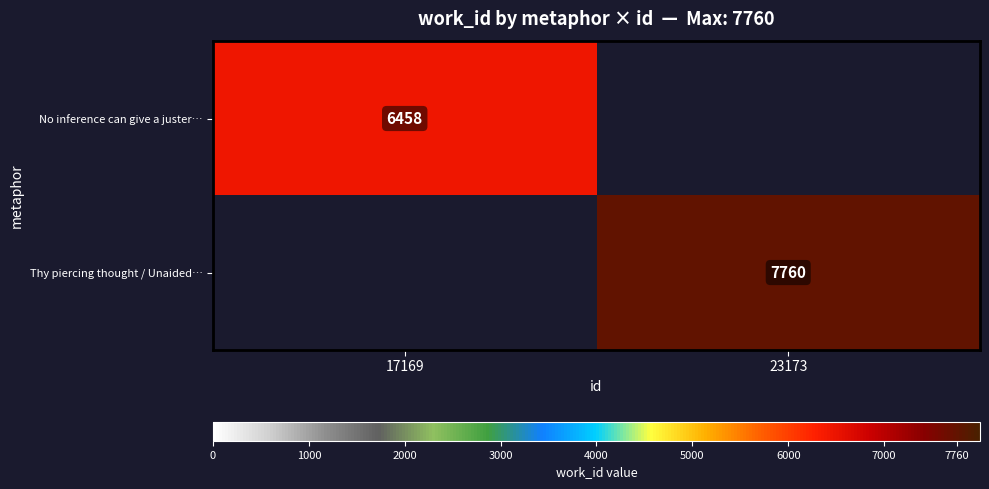

What is the difference between the highest and lowest values at 17169?

6458